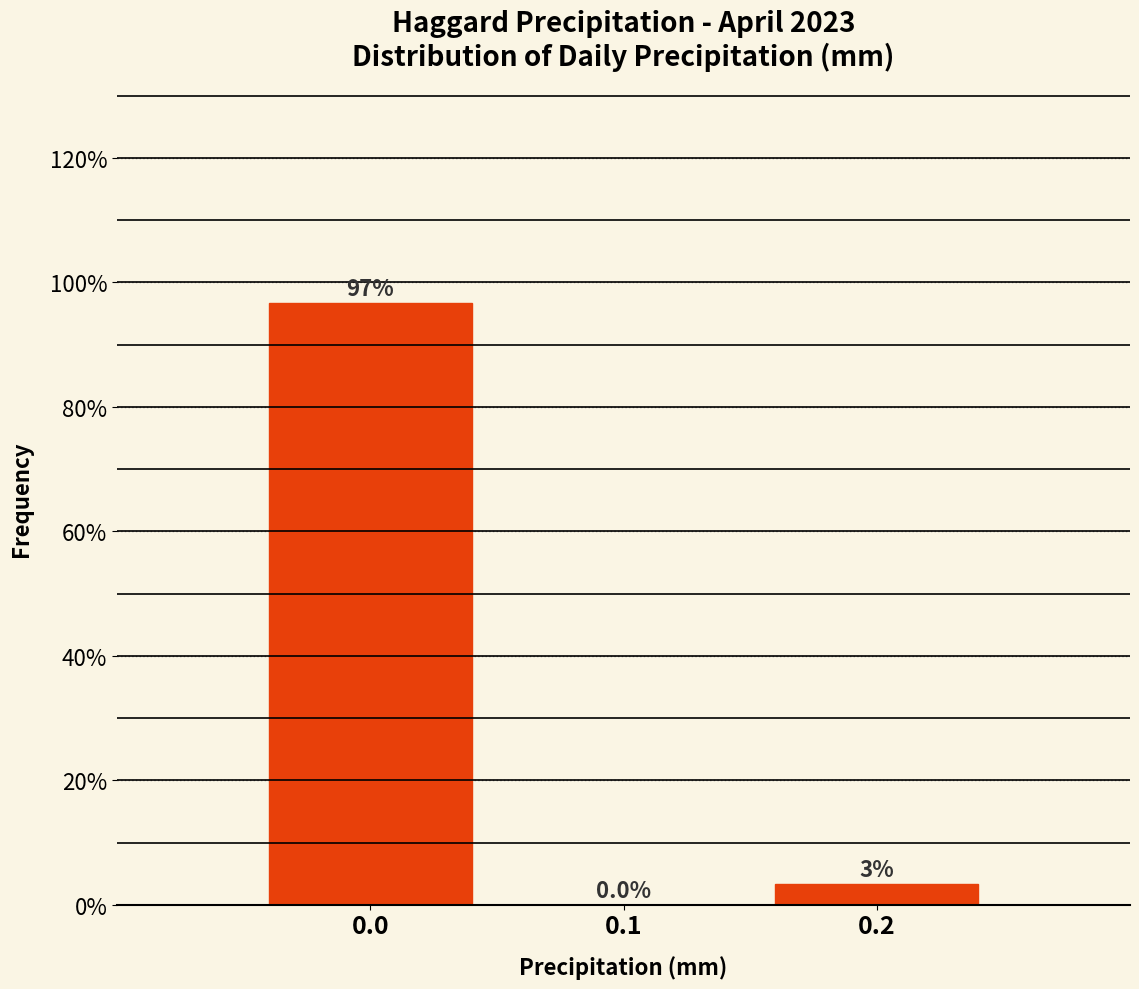

The chart shows a value of 0.0 at 0.1. True or false?

True